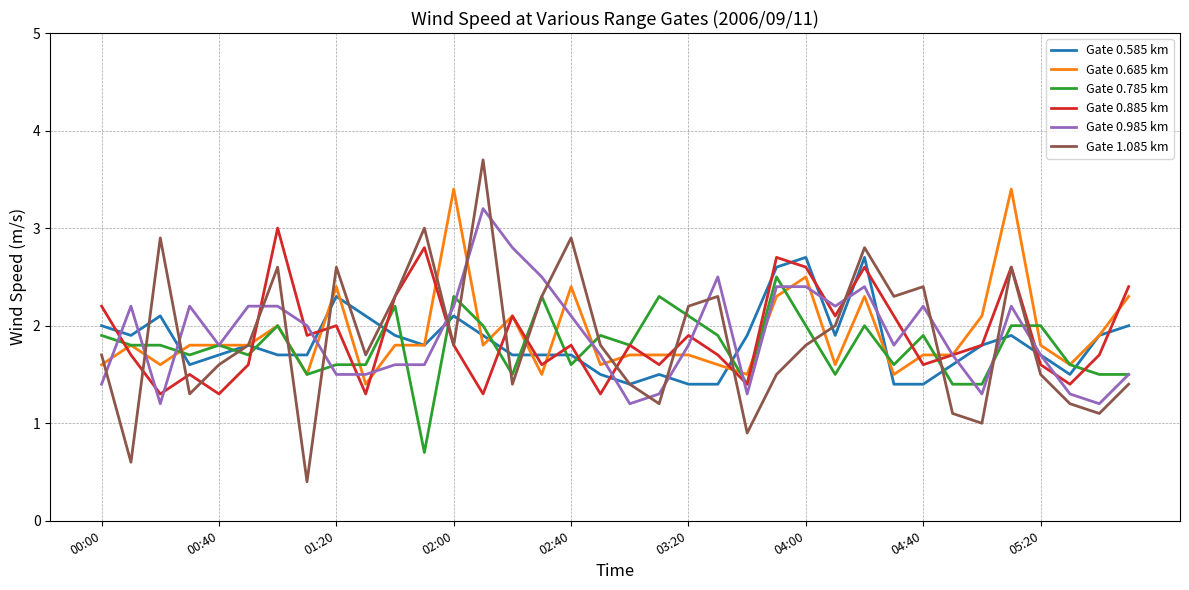

True or false: Gate 1.085 km and Gate 0.985 km intersect in this chart.

True